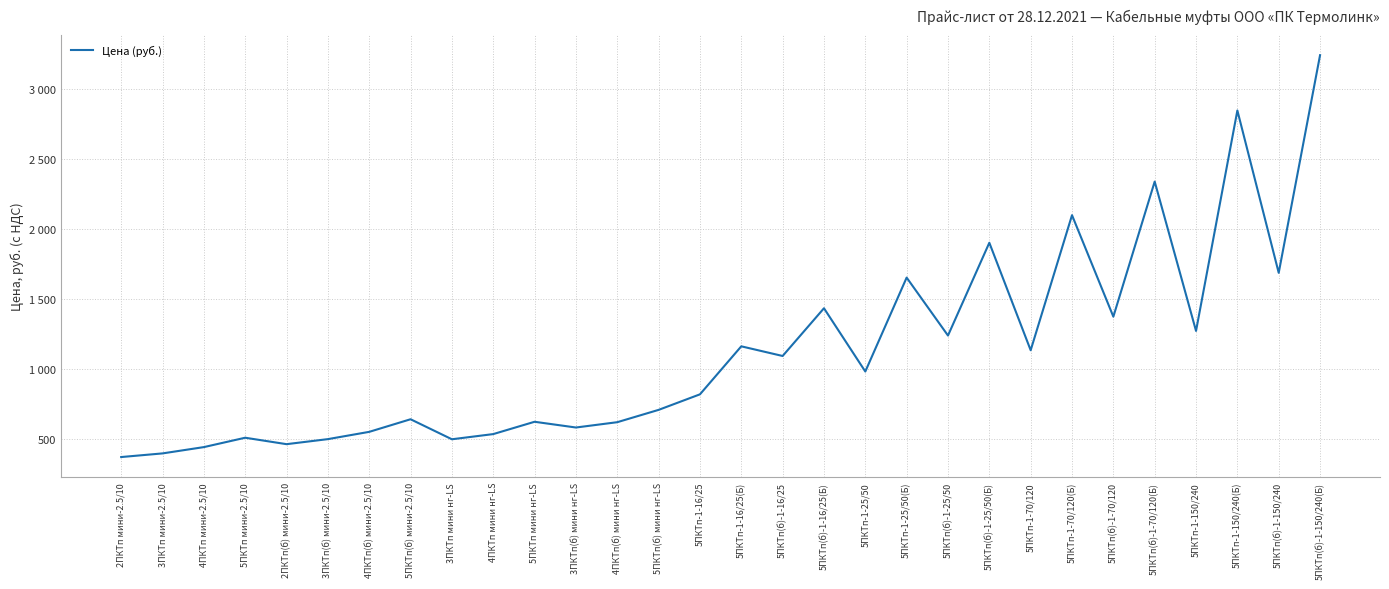

Reading right to left, what are all the values shown in this chart?

5ПКТп(б)-1-150/240(Б)=3242	5ПКТп(б)-1-150/240=1687	5ПКТп-1-150/240(Б)=2847	5ПКТп-1-150/240=1272	5ПКТп(б)-1-70/120(Б)=2339	5ПКТп(б)-1-70/120=1374	5ПКТп-1-70/120(Б)=2099	5ПКТп-1-70/120=1134	5ПКТп(б)-1-25/50(Б)=1902	5ПКТп(б)-1-25/50=1239	5ПКТп-1-25/50(Б)=1653	5ПКТп-1-25/50=982	5ПКТп(б)-1-16/25(Б)=1434	5ПКТп(б)-1-16/25=1093	5ПКТп-1-16/25(Б)=1162	5ПКТп-1-16/25=819	5ПКТп(б) мини нг-LS=708	4ПКТп(б) мини нг-LS=620	3ПКТп(б) мини нг-LS=582	5ПКТп мини нг-LS=623	4ПКТп мини нг-LS=535	3ПКТп мини нг-LS=498	5ПКТп(б) мини-2.5/10=641	4ПКТп(б) мини-2.5/10=551	3ПКТп(б) мини-2.5/10=499	2ПКТп(б) мини-2.5/10=463	5ПКТп мини-2.5/10=509	4ПКТп мини-2.5/10=442	3ПКТп мини-2.5/10=397	2ПКТп мини-2.5/10=371